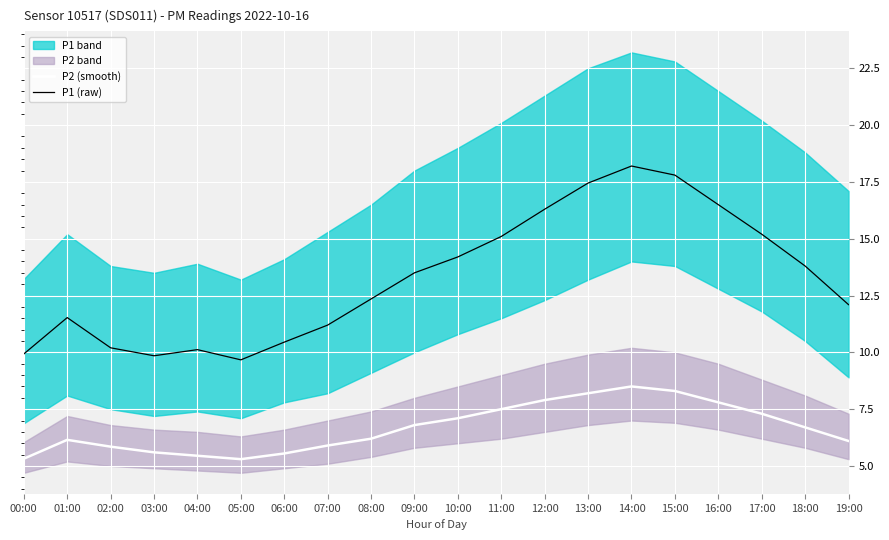

Reading right to left, list all the values displayed in this chart.

P2 (smooth): 6.1	6.7	7.3	7.8	8.3	8.5	8.2	7.9	7.5	7.1	6.8	6.2	5.9	5.5	5.3	5.5	5.6	5.8	6.2	5.3
P1 (raw): 12.1	13.8	15.2	16.5	17.8	18.2	17.4	16.3	15.1	14.2	13.5	12.3	11.2	10.4	9.7	10.1	9.8	10.2	11.5	9.9